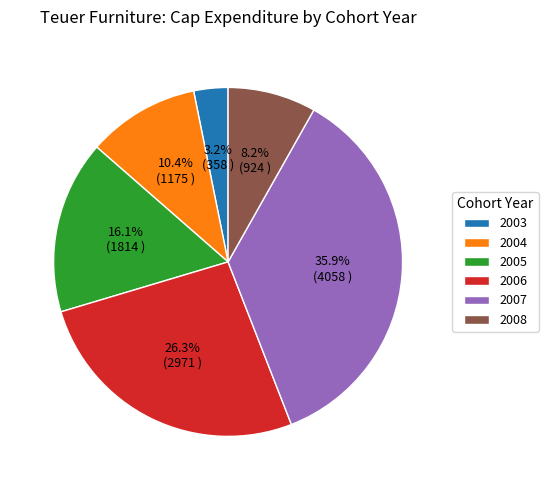

Count the number of slices in the pie.

6